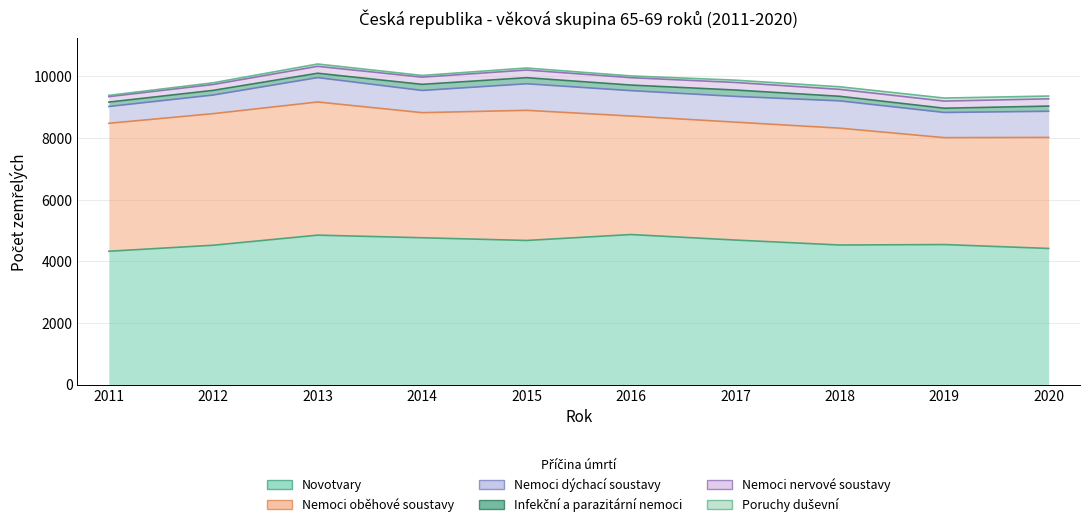

At which label is Nemoci dýchací soustavy closest to 715?

2014